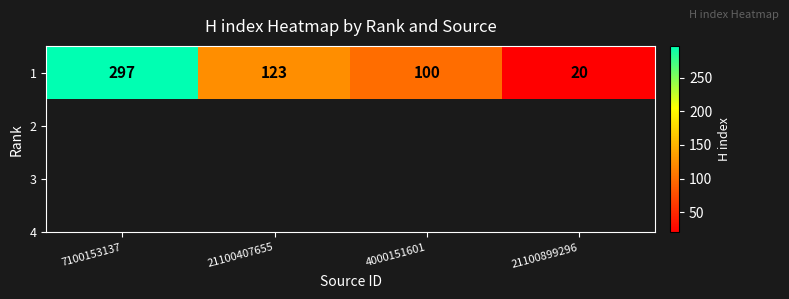

Count the number of values greater than 123.

1